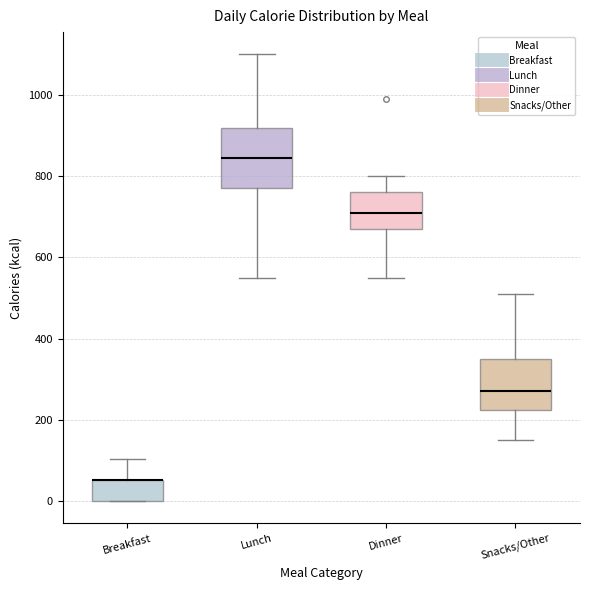

Where is the lower edge of the box for Lunch on the y-axis? The values are not printed on the chart, so give them approximately, as read against the axis.

780